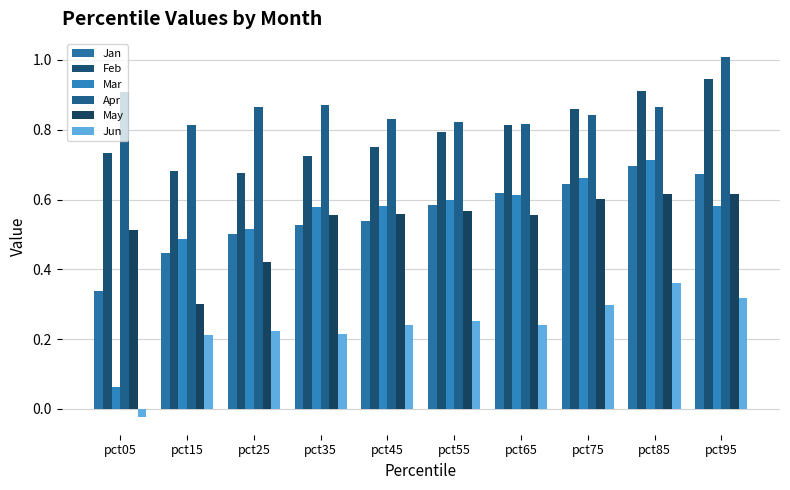

What is the total value across all series at pct95?

4.1